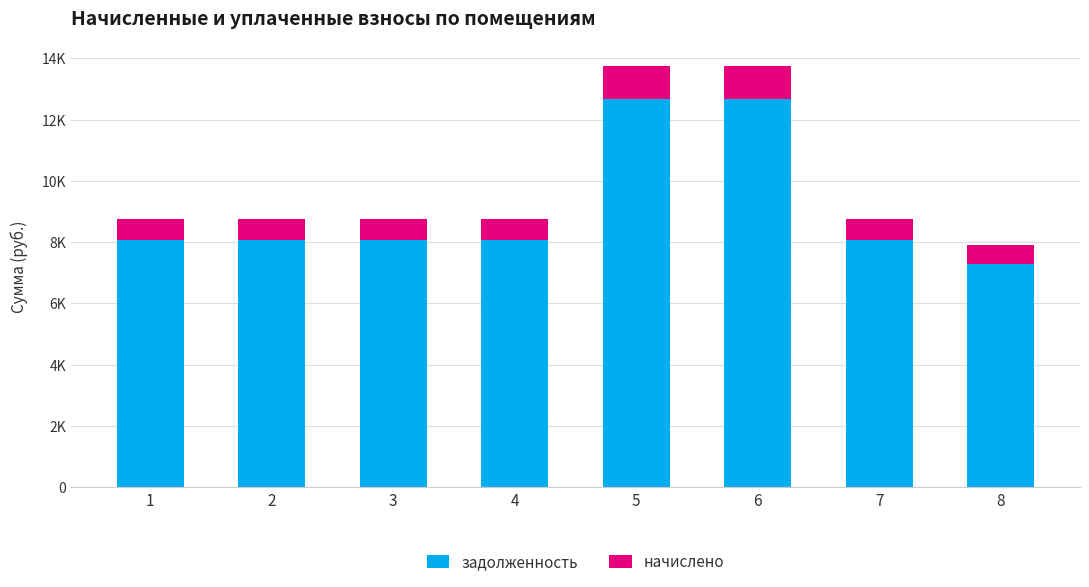

At which label does задолженность reach its minimum?

8